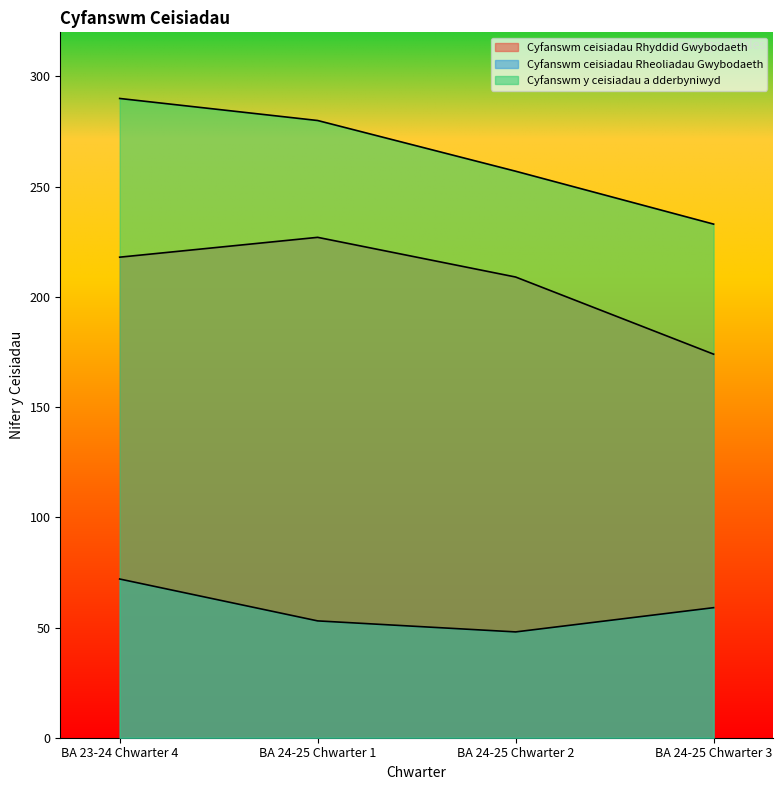

Reading left to right, list all the values displayed in this chart.

Cyfanswm ceisiadau Rhyddid Gwybodaeth: BA 23-24 Chwarter 4=218	BA 24-25 Chwarter 1=227	BA 24-25 Chwarter 2=209	BA 24-25 Chwarter 3=174
Cyfanswm ceisiadau Rheoliadau Gwybodaeth: BA 23-24 Chwarter 4=72	BA 24-25 Chwarter 1=53	BA 24-25 Chwarter 2=48	BA 24-25 Chwarter 3=59
Cyfanswm y ceisiadau a dderbyniwyd: BA 23-24 Chwarter 4=290	BA 24-25 Chwarter 1=280	BA 24-25 Chwarter 2=257	BA 24-25 Chwarter 3=233